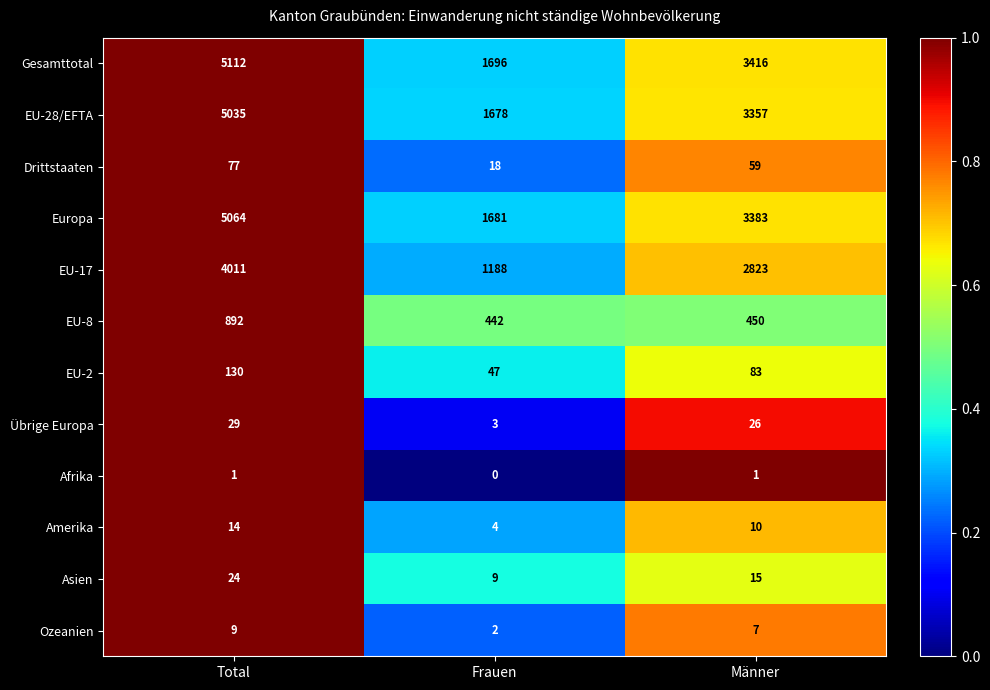

Rank the series by their maximum value, from lowest to highest.

Afrika, Ozeanien, Amerika, Asien, Übrige Europa, Drittstaaten, EU-2, EU-8, EU-17, EU-28/EFTA, Europa, Gesamttotal